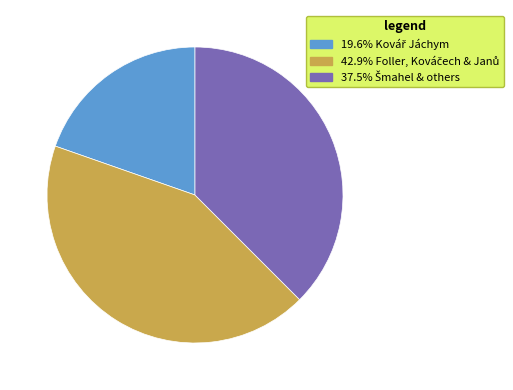

Is there a majority slice in this chart?

No